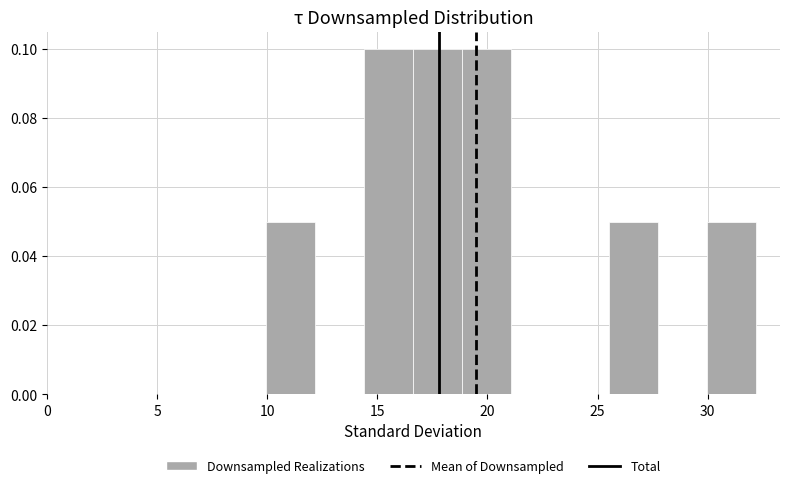

What is the height of the bar covering 16.5 to 19.0 on the x-axis? Neither the bar edges nor the heights are printed on the chart, so give them approximately, as read against the axes.

0.10